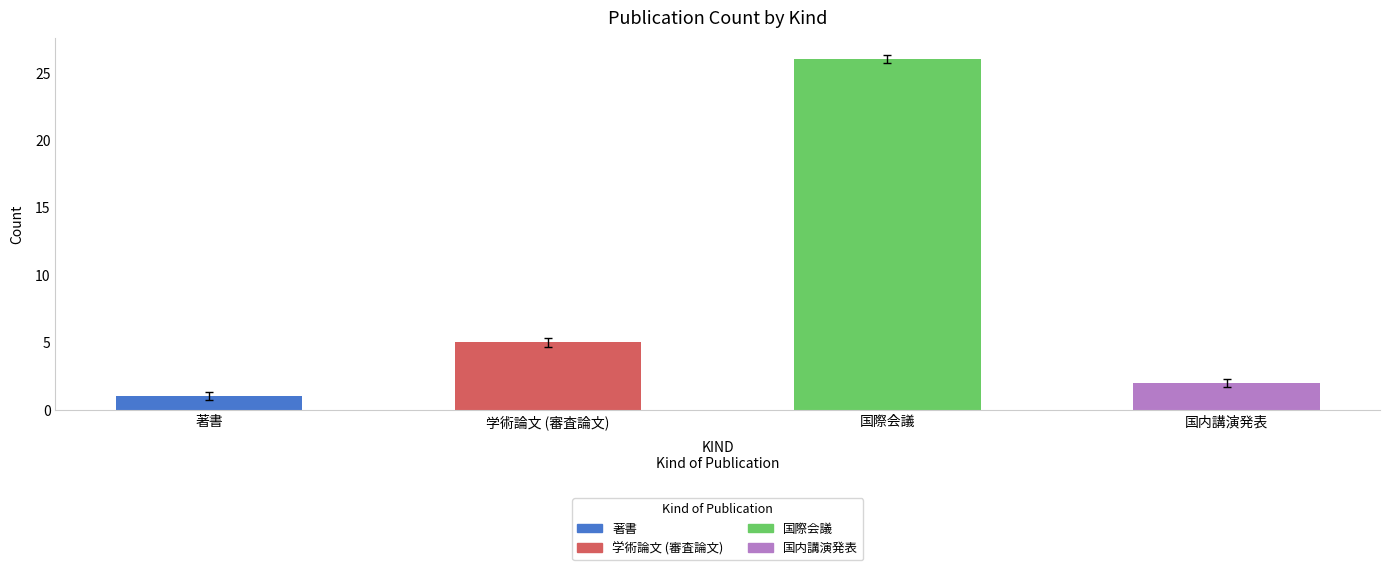

What is the total value across all series at 国際会議?

26